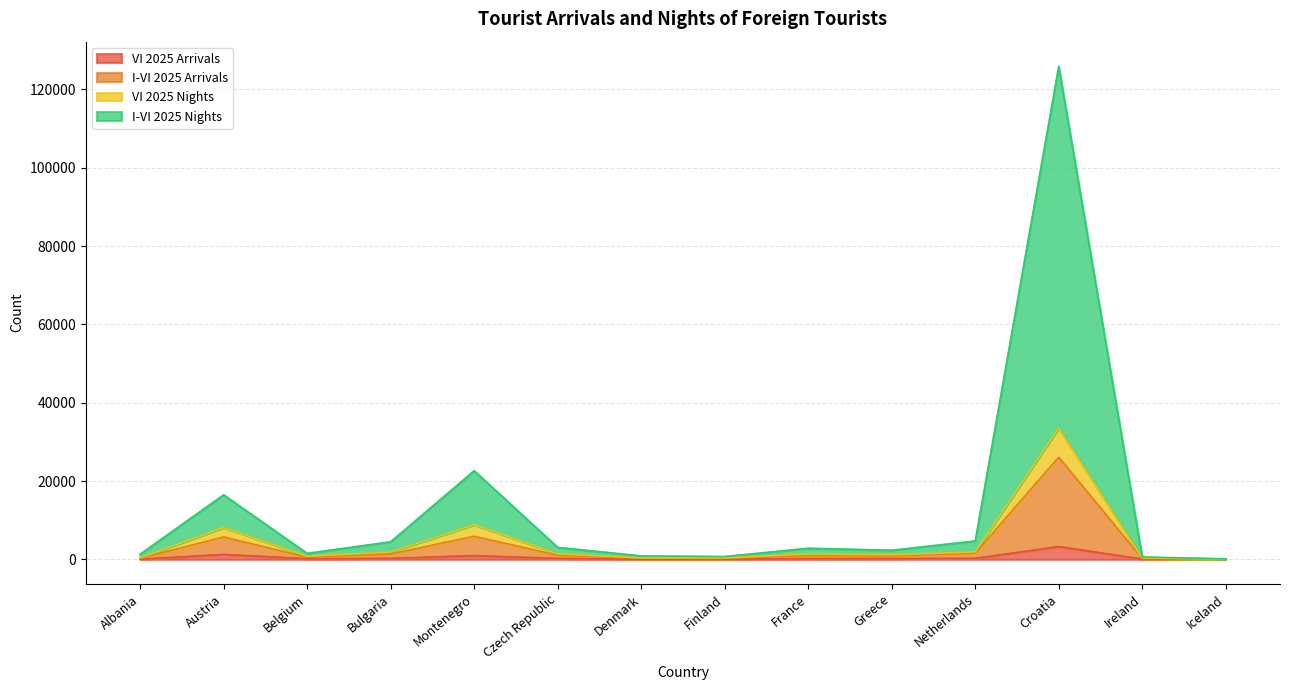

Between Montenegro and Croatia, which series saw the biggest shift?

I-VI 2025 Nights